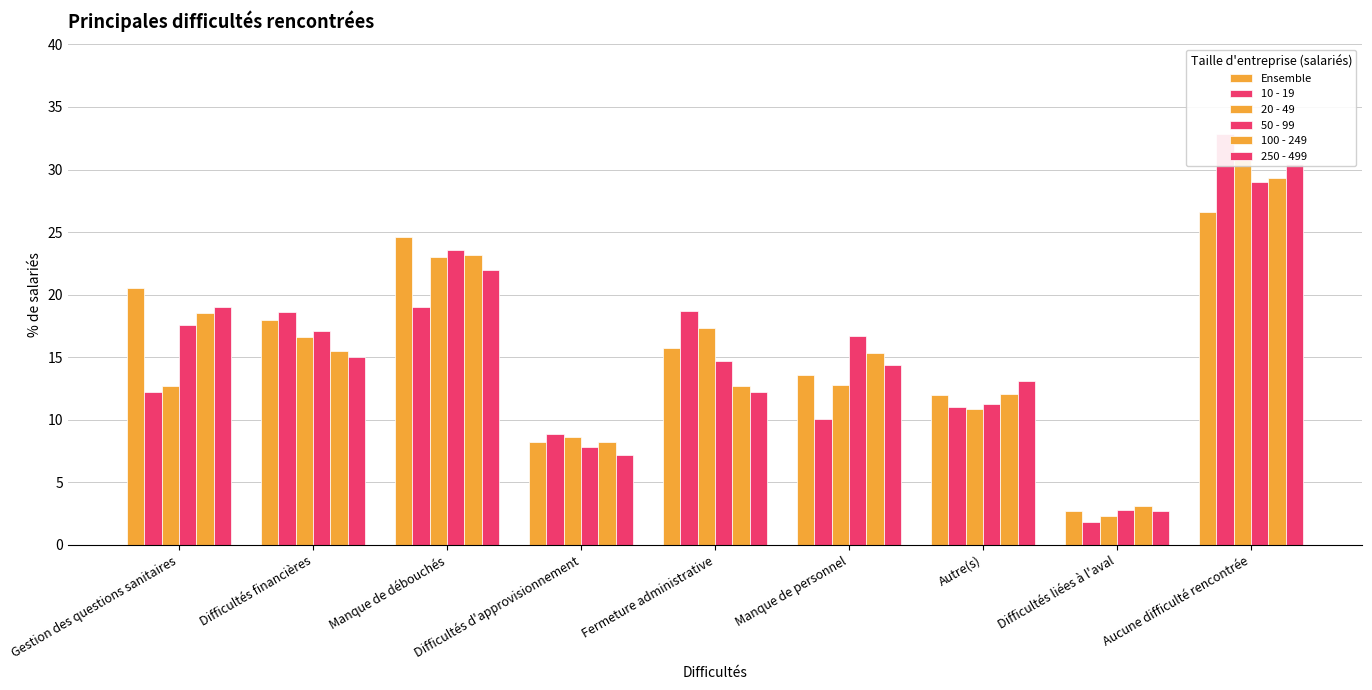

Rank the series at Manque de personnel from highest to lowest value.

50 - 99, 100 - 249, 250 - 499, Ensemble, 20 - 49, 10 - 19